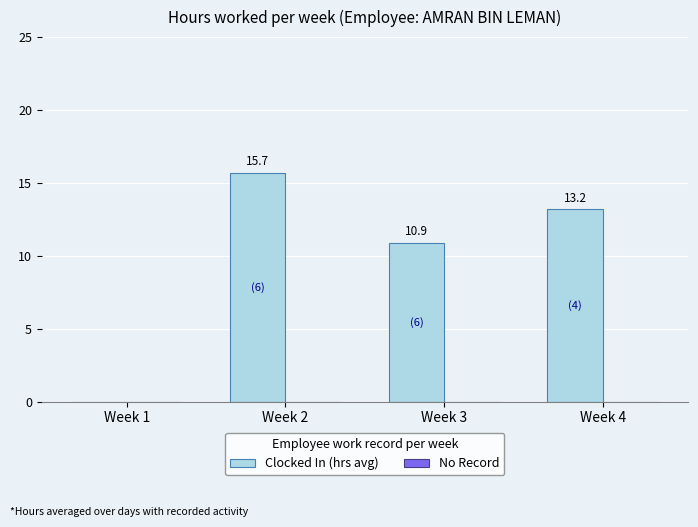

What is the sum of all values?

39.8